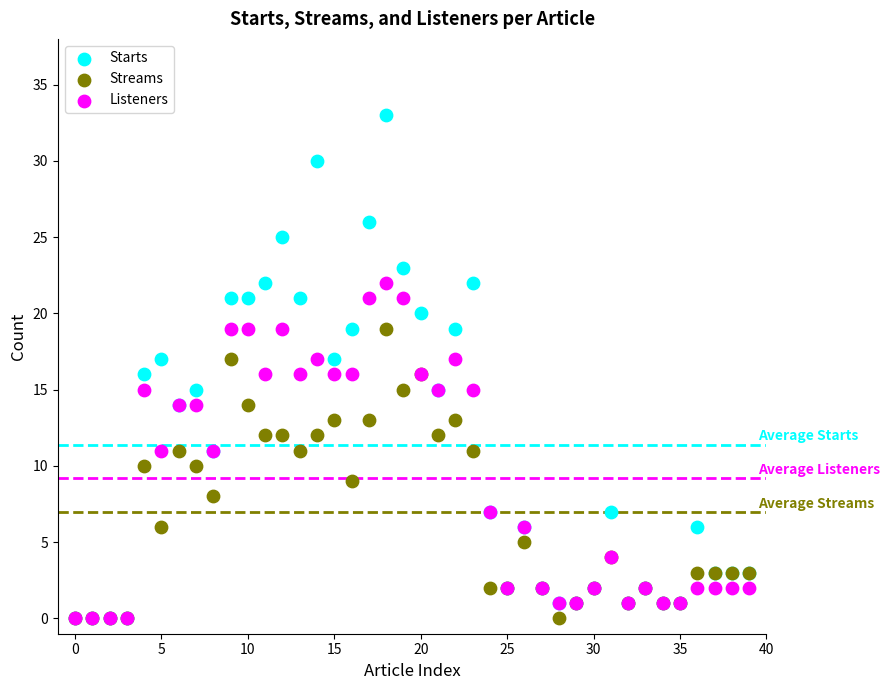

What are all the series names shown in the legend?

Starts, Streams, Listeners